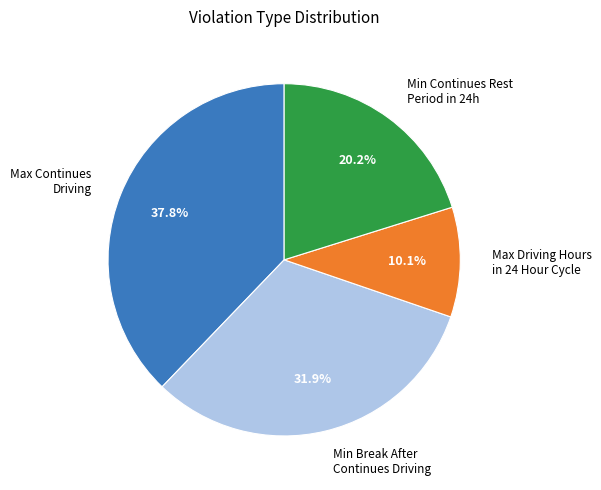

What is the smallest slice in the pie chart?

Max Driving Hours in 24 Hour Cycle